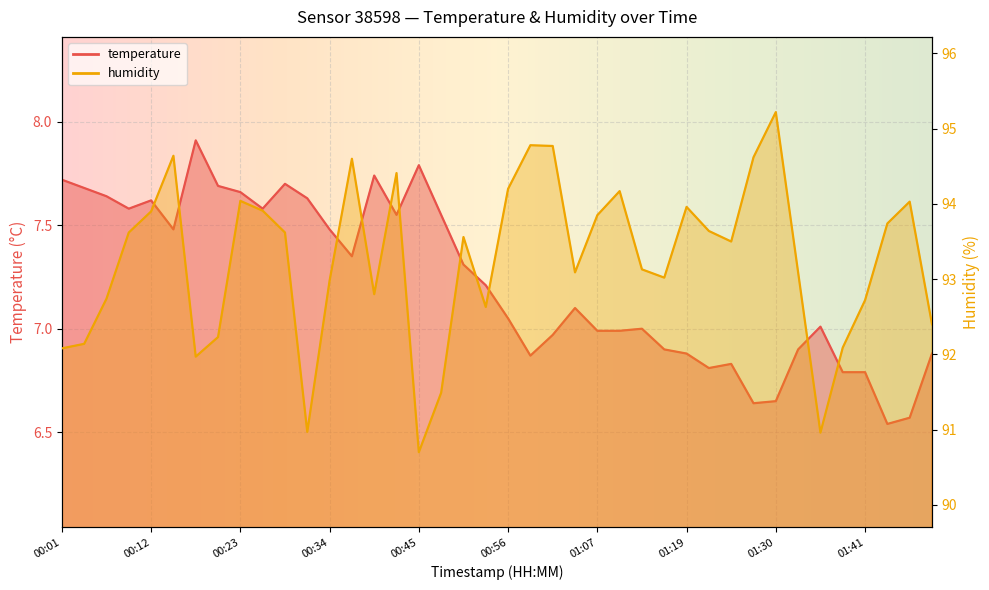

At which label does temperature first exceed 7?

00:01